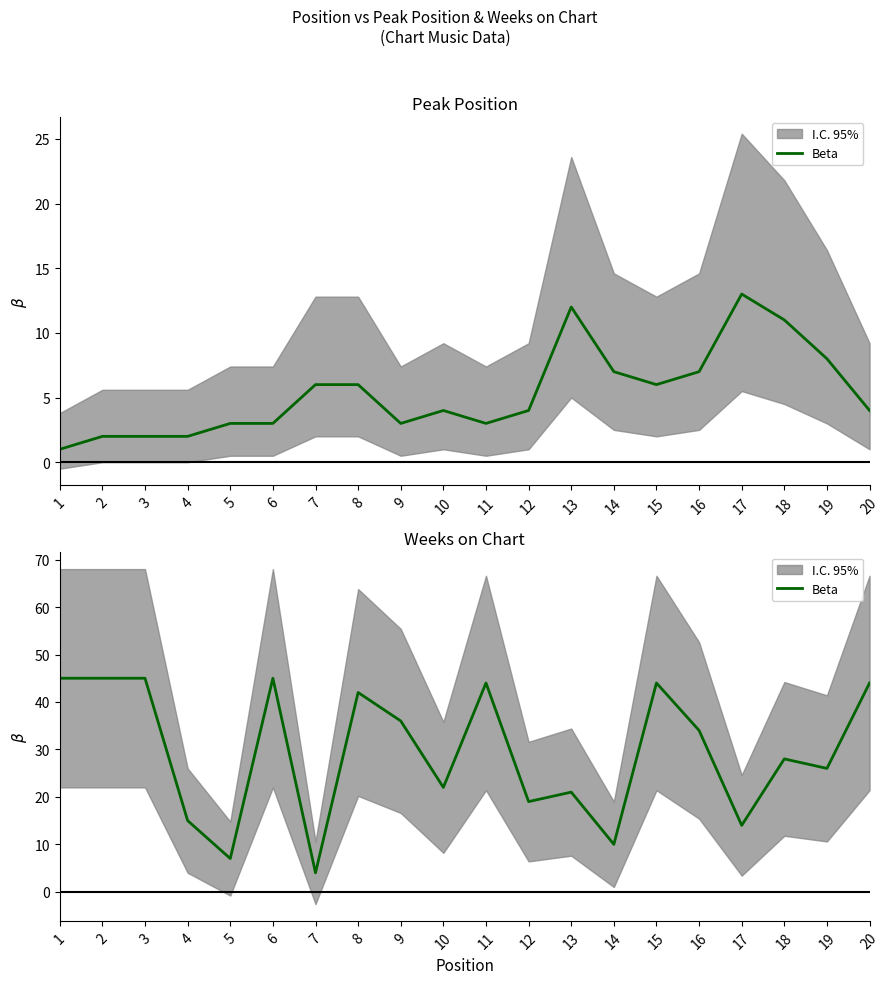

What is the change in value from 7 to 11?

+40